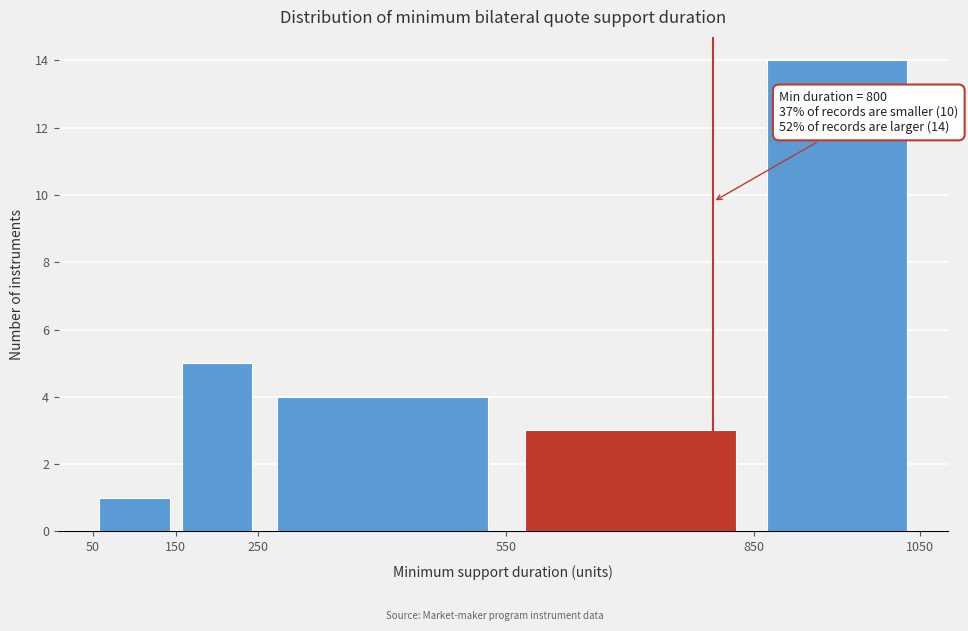

Over which range of the x-axis is the bar tallest?

850 to 1050